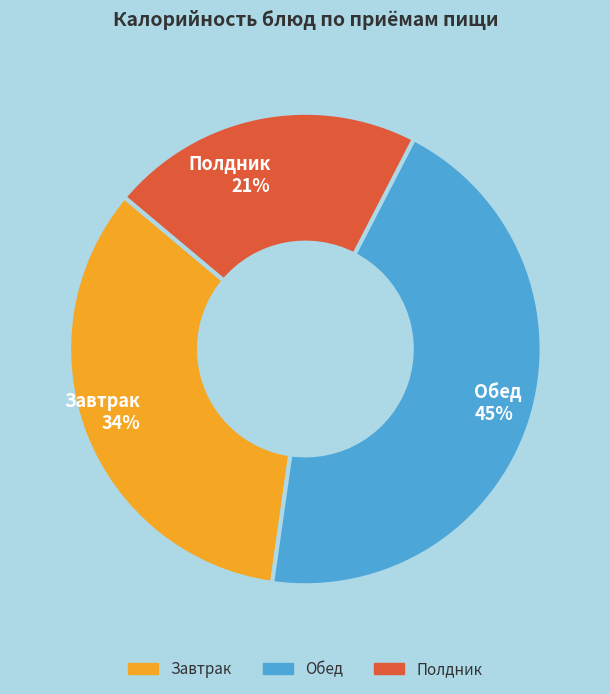

Does Обед represent more than half of the total?

No